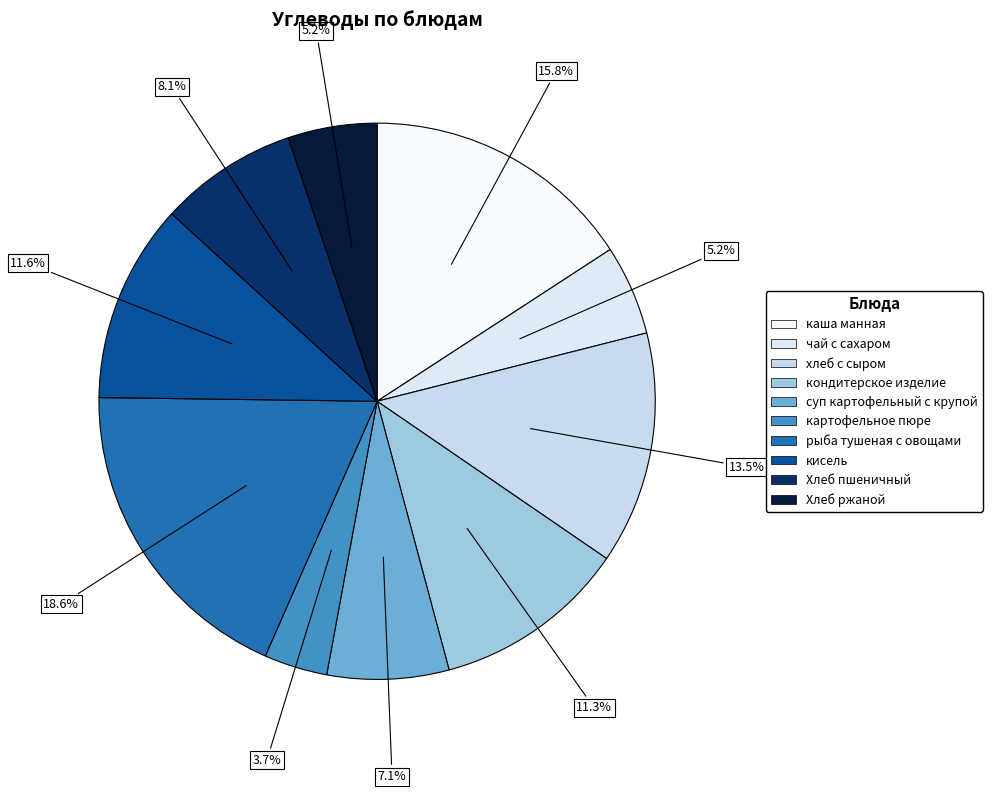

What is the ratio of the value at картофельное пюре to the value at Хлеб ржаной?

0.7